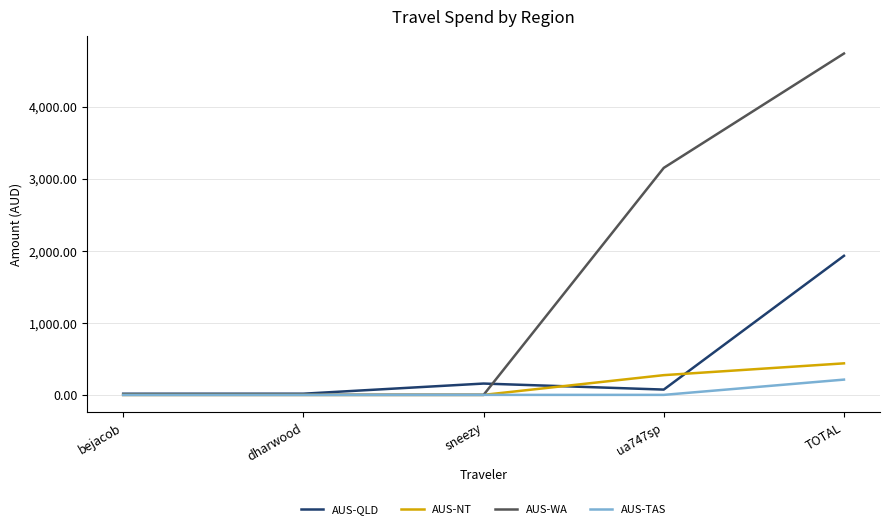

The AUS-WA series shows 4735.9 at TOTAL. True or false?

True